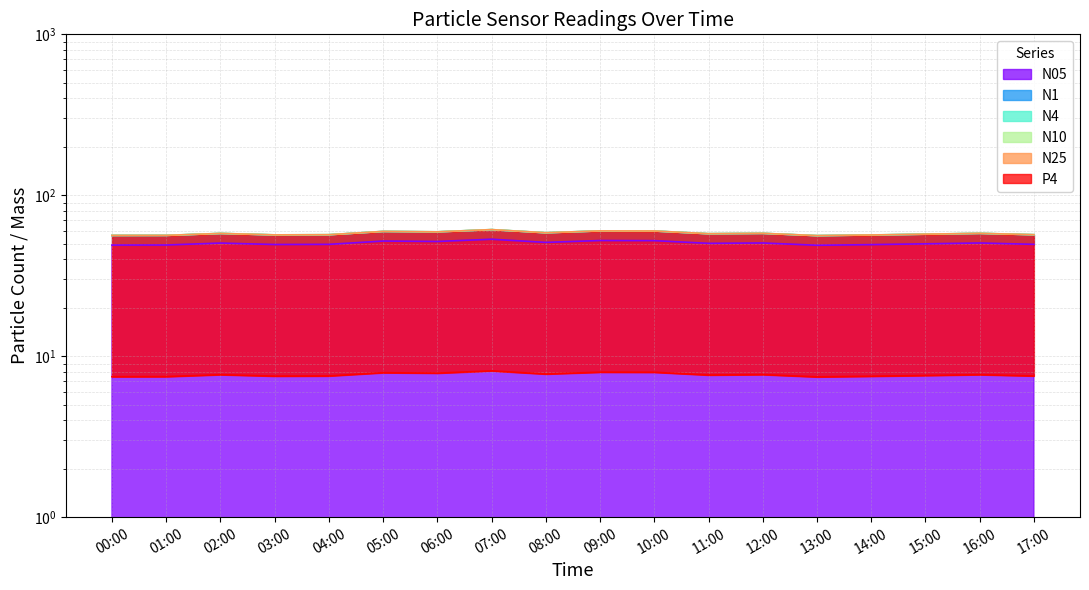

Is the value of N10 at 10:00 greater than the value of N25 at 05:00?

Yes